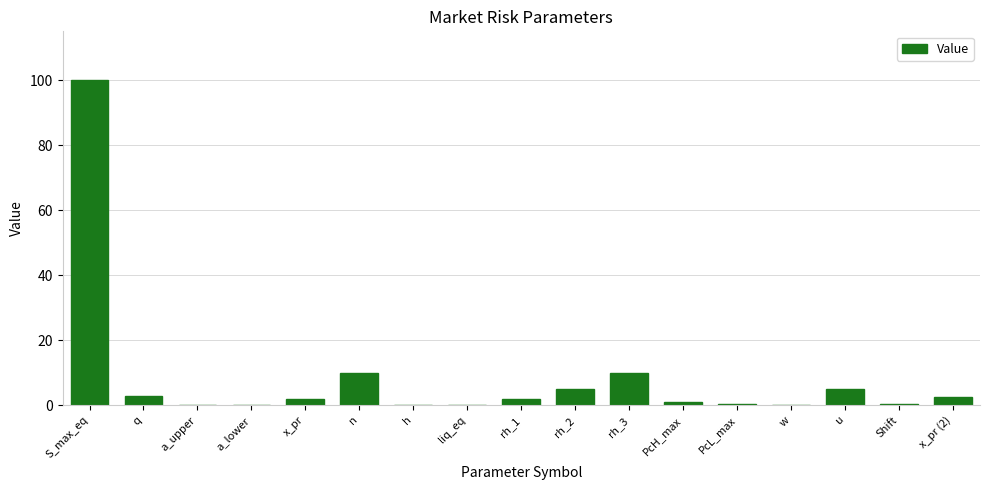

True or false: the data shows 0.4 at PcL_max.

True